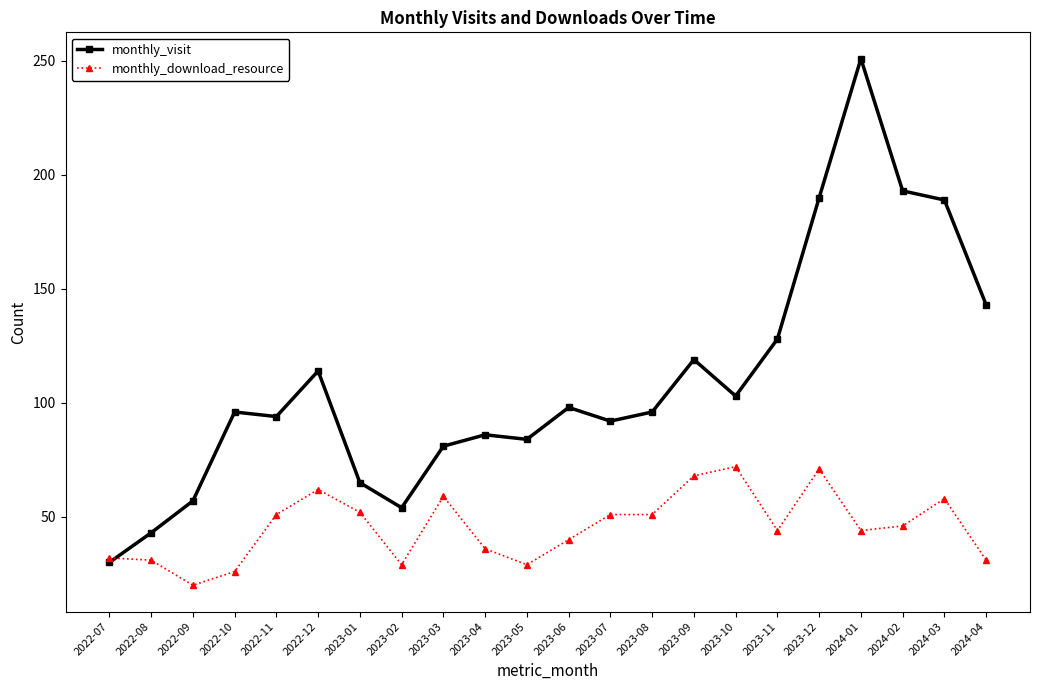

True or false: monthly_download_resource has more than 1 interior local peaks.

True